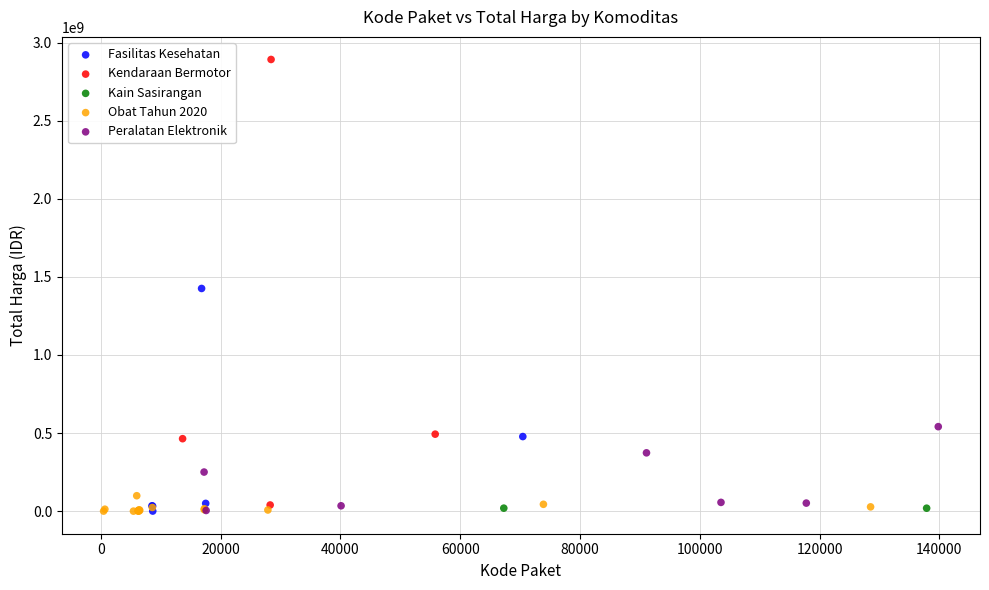

What are all the series names shown in the legend?

Fasilitas Kesehatan, Kendaraan Bermotor, Kain Sasirangan, Obat Tahun 2020, Peralatan Elektronik